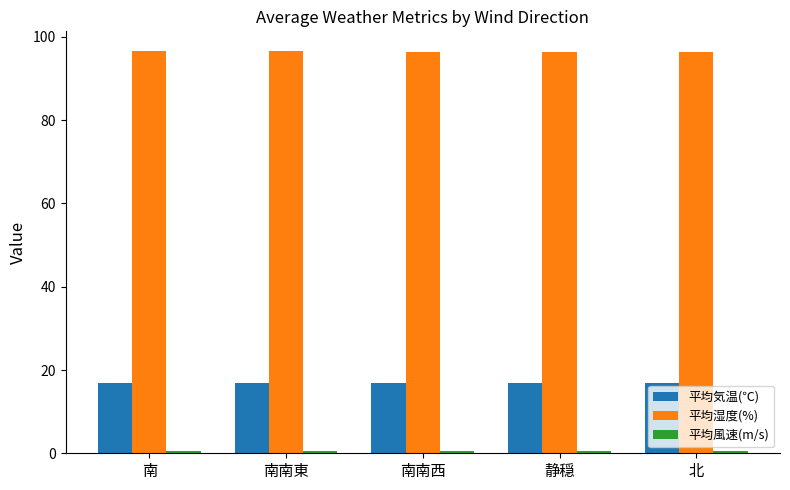

What is the value of the 平均気温(℃) bar at the 5th from the left?

16.9